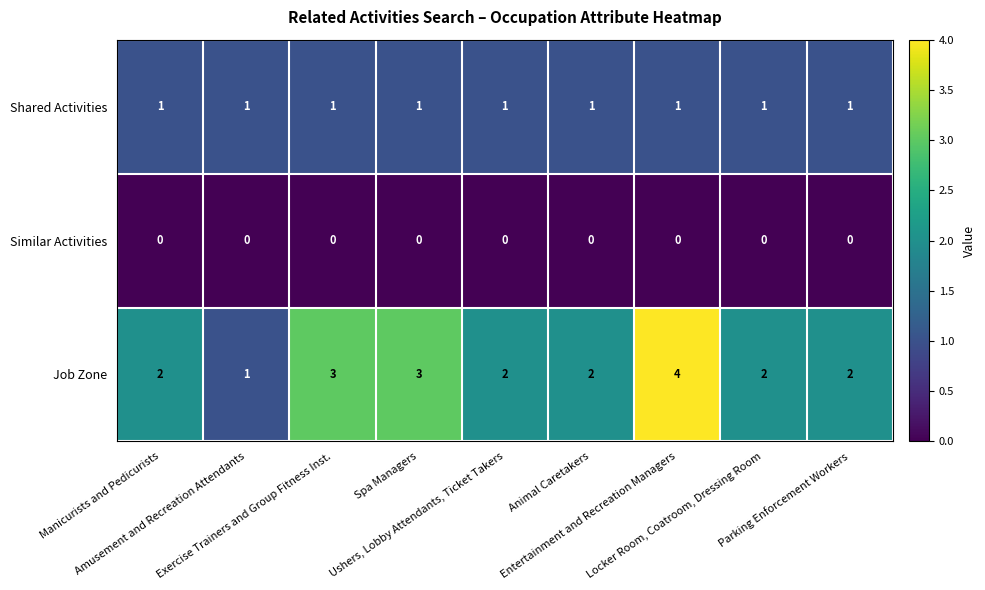

At how many categories does at least one series exceed 0?

9